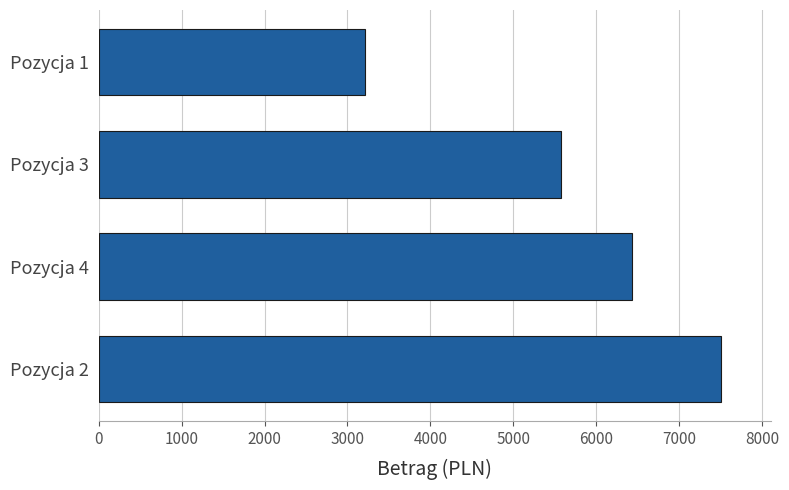

What is the average value?

5682.0